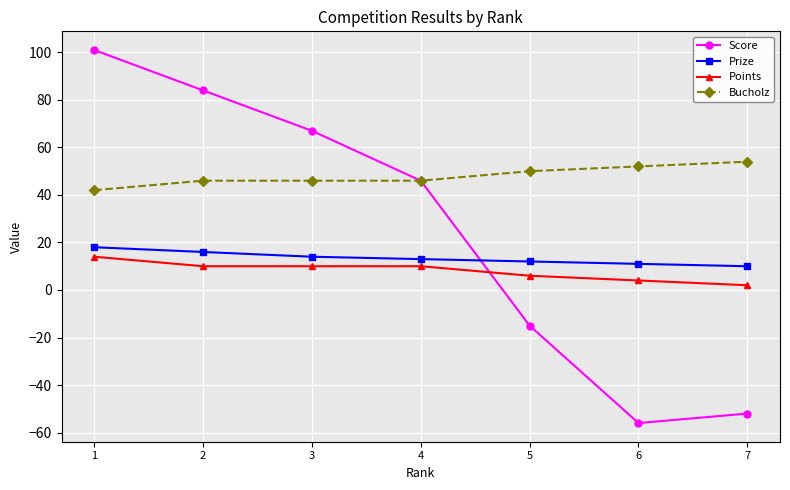

Rank the series at 5 from highest to lowest value.

Bucholz, Prize, Points, Score